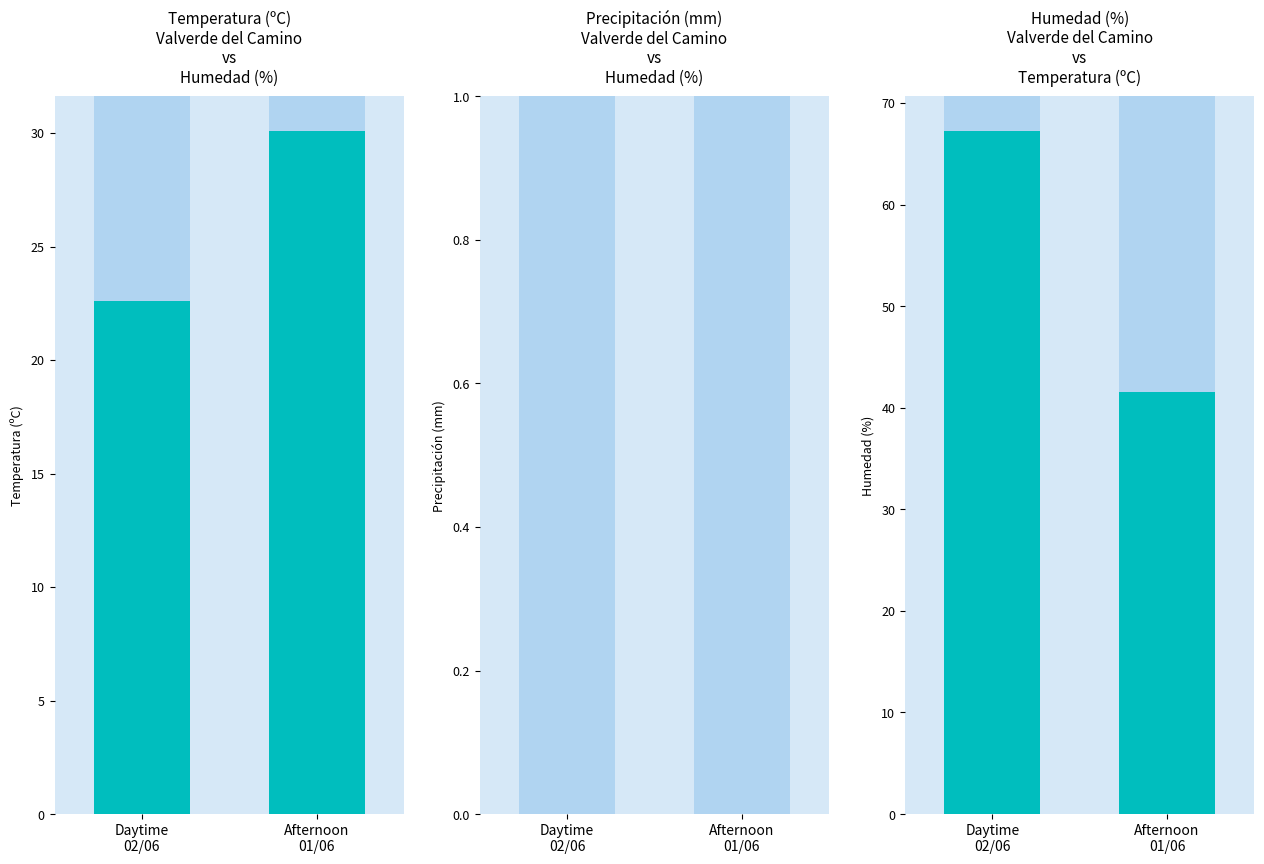

Is the value of Daytime 02/06 at Daytime
02/06 greater than the value of Afternoon 01/06 at Afternoon
01/06?

No